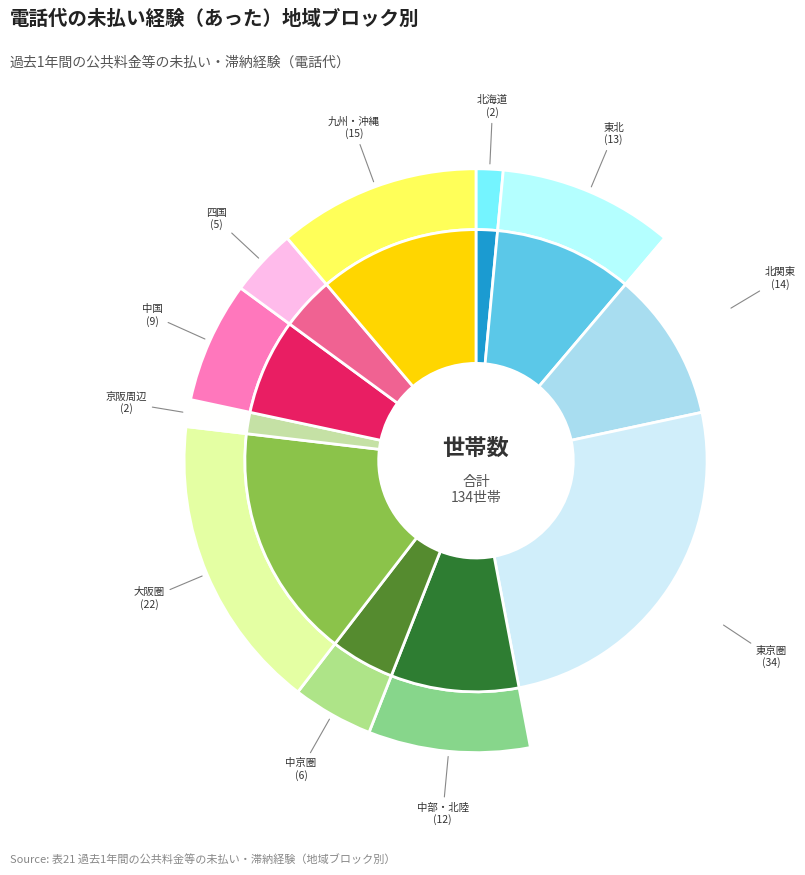

To the nearest percent, what percentage of the pie is 北関東?

10%